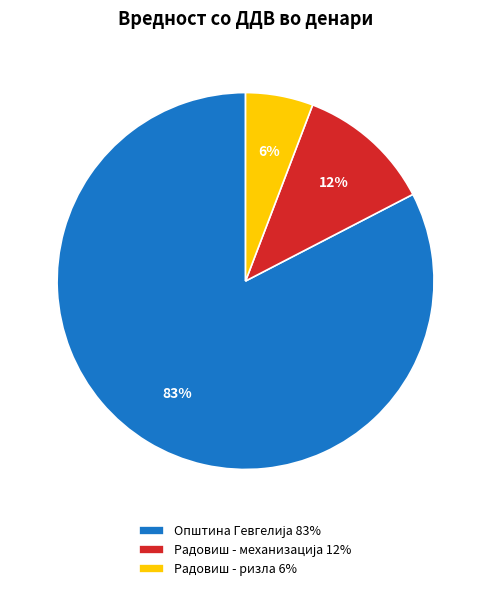

Is there any slice that represents more than half of the pie?

Yes